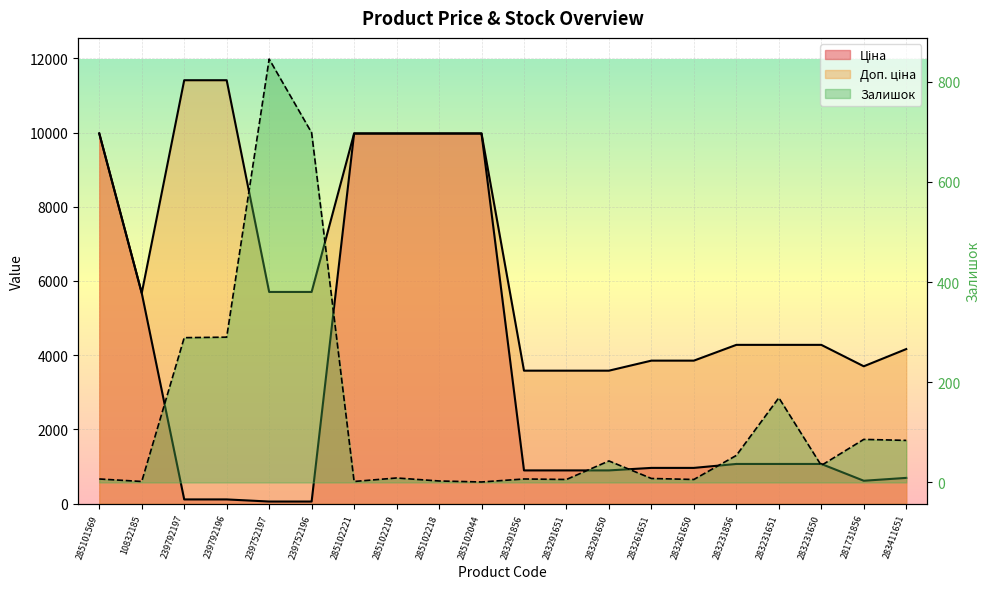

At how many categories does at least one series exceed 7900?

7